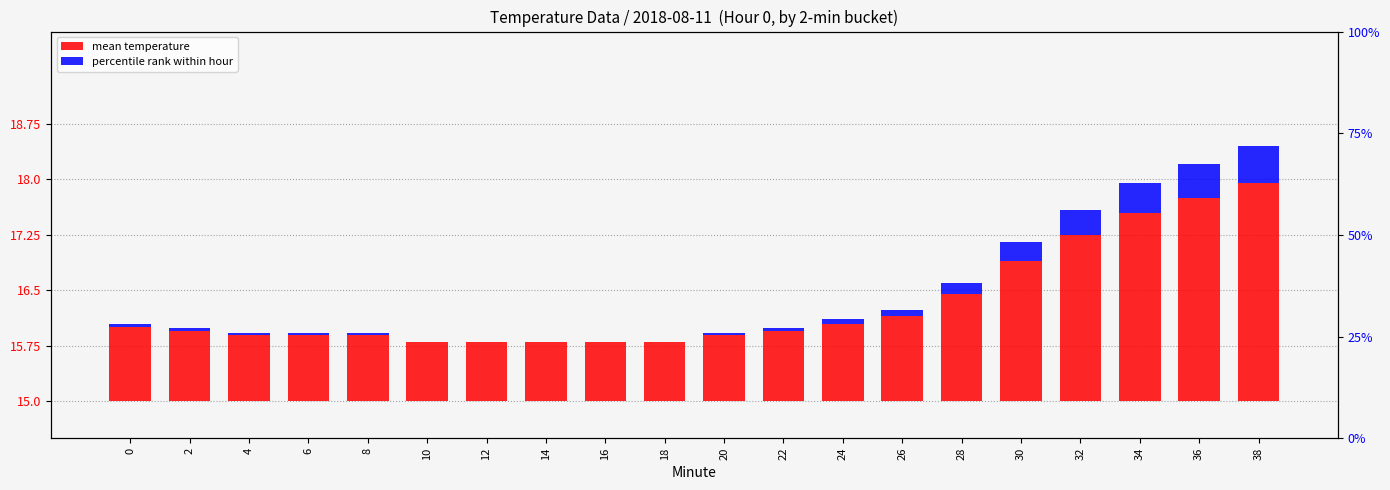

The mean temperature series shows 3.4 at 30. True or false?

False